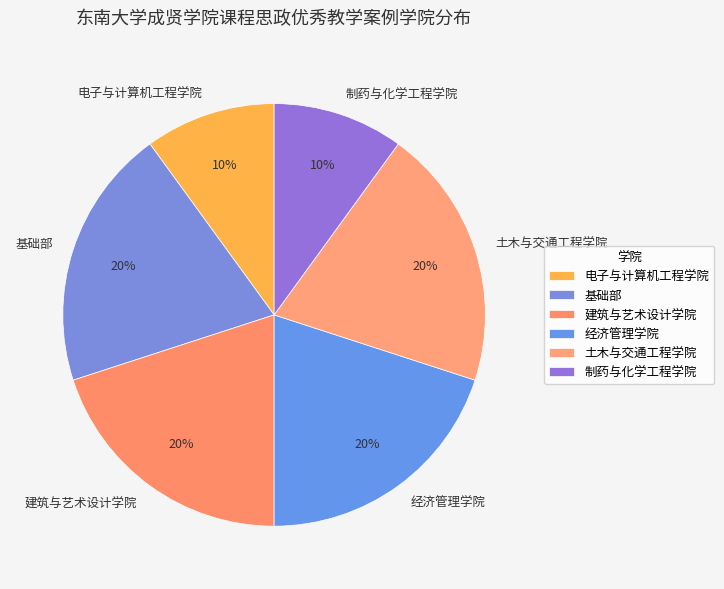

Do 经济管理学院 and 基础部 together represent more than half of the pie?

No